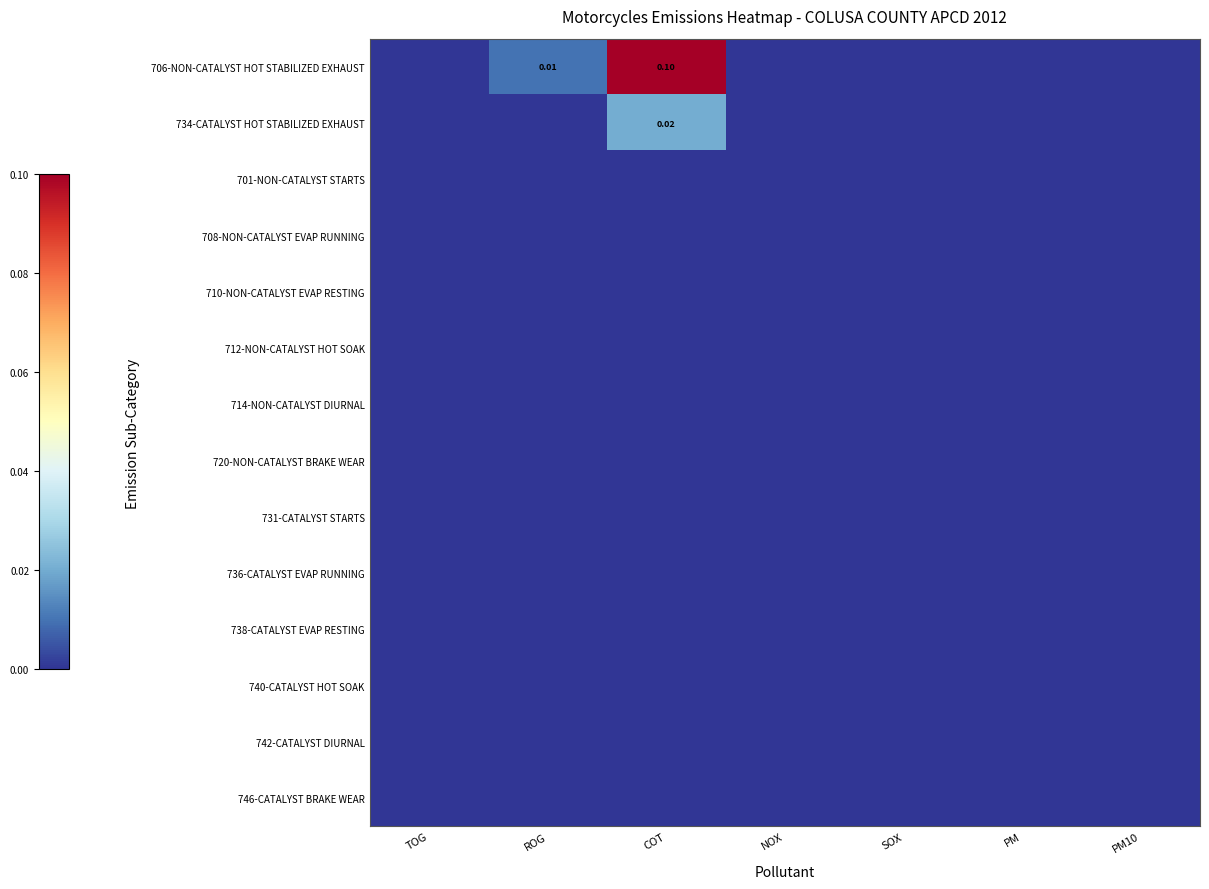

Which series changed the most between ROG and NOX?

706-NON-CATALYST HOT STABILIZED EXHAUST